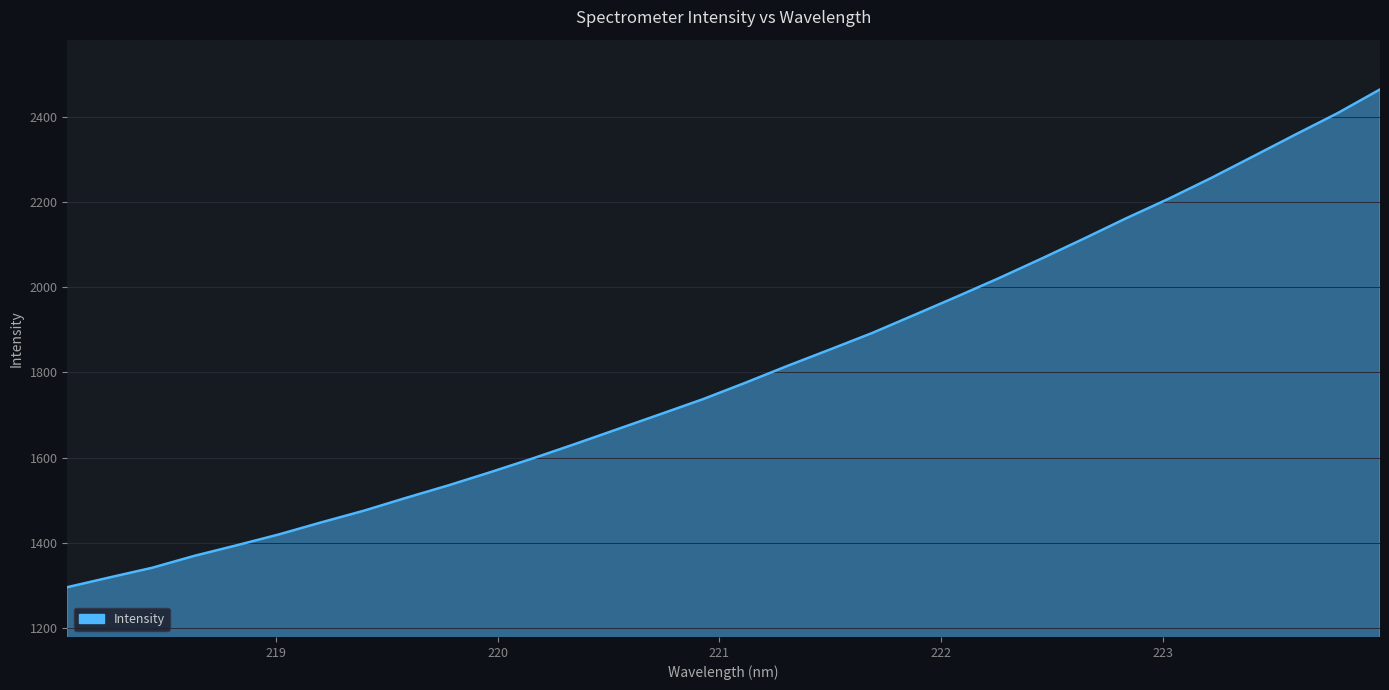

What is the greatest value displayed?

2464.2